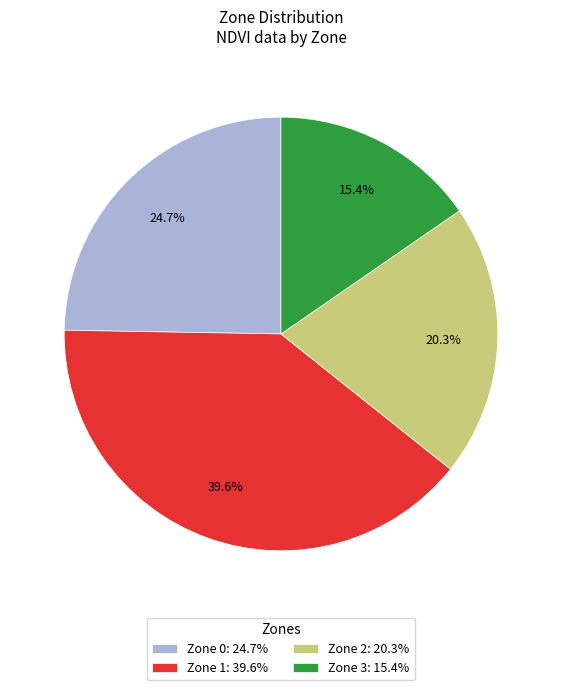

How many slices are in this pie chart?

4